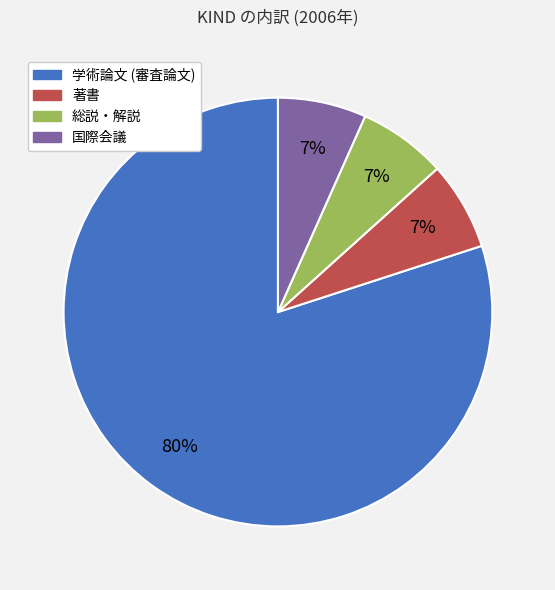

Does 著書 represent more than half of the total?

No